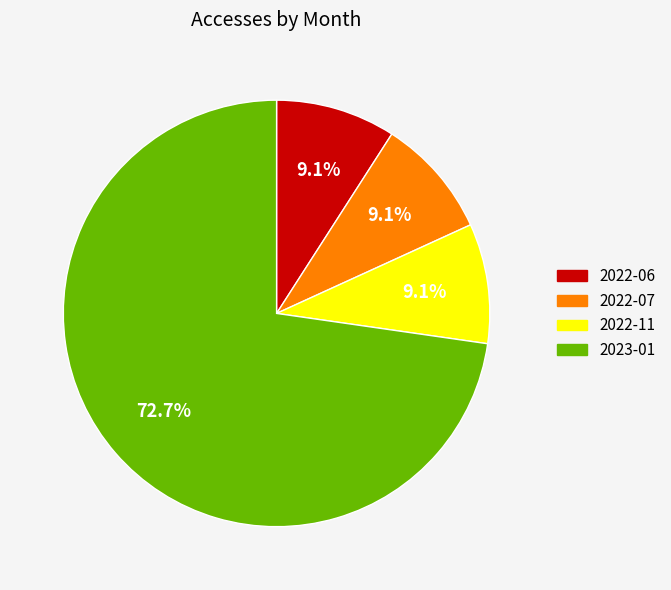

Is there a majority slice in this chart?

Yes